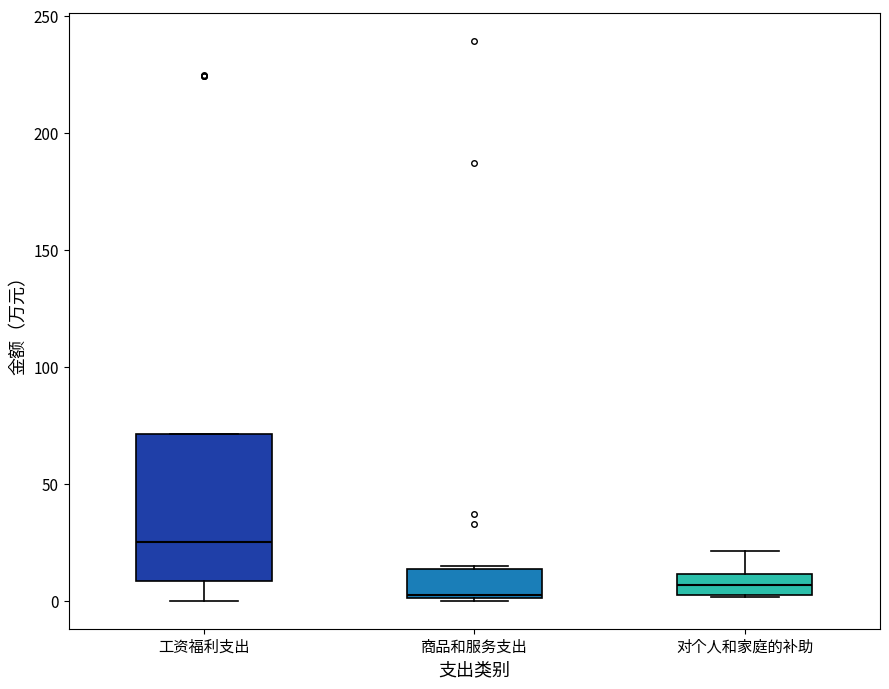

Reading left to right, transcribe this box plot: for each box, give where its median line is, the range the box spans, and where its two whiskers end, as read against the y-axis. The values are not printed on the chart, so give them approximately, as read against the axis.

工资福利支出: median 25, box 10 to 70, whiskers 0 to 70
商品和服务支出: median 5, box 0 to 15, whiskers 0 to 15
对个人和家庭的补助: median 5 (inside the box), box 5 to 10, whiskers 0 to 20